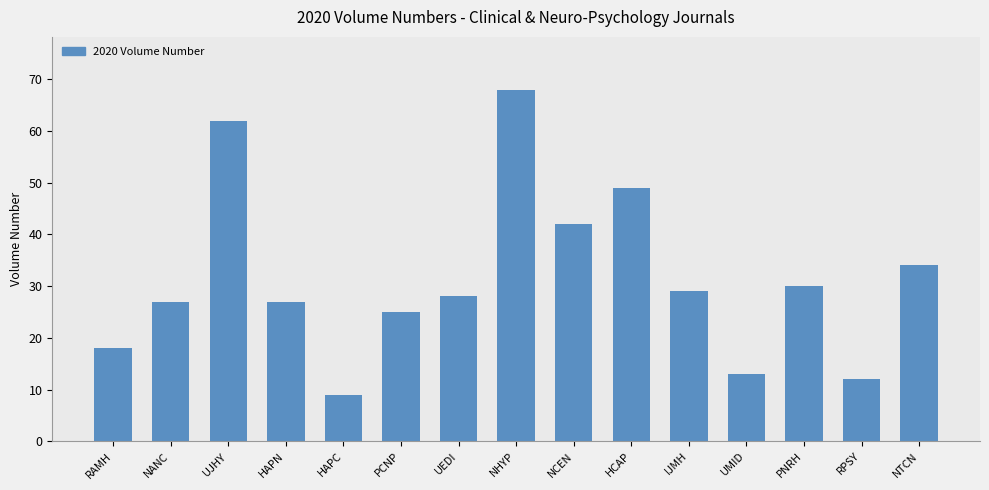

How many data points does each series have?

15